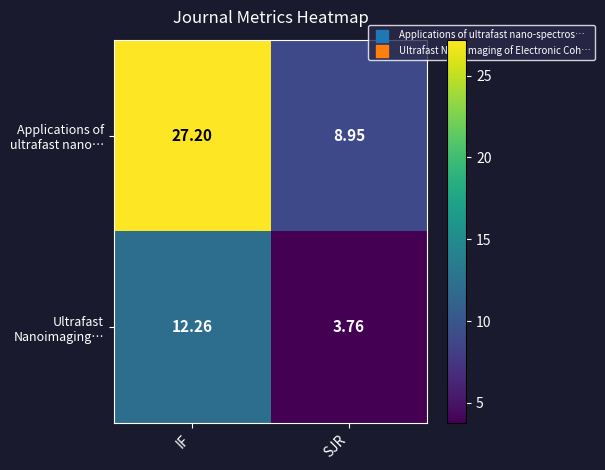

At which category does the chart reach its minimum across all series?

SJR